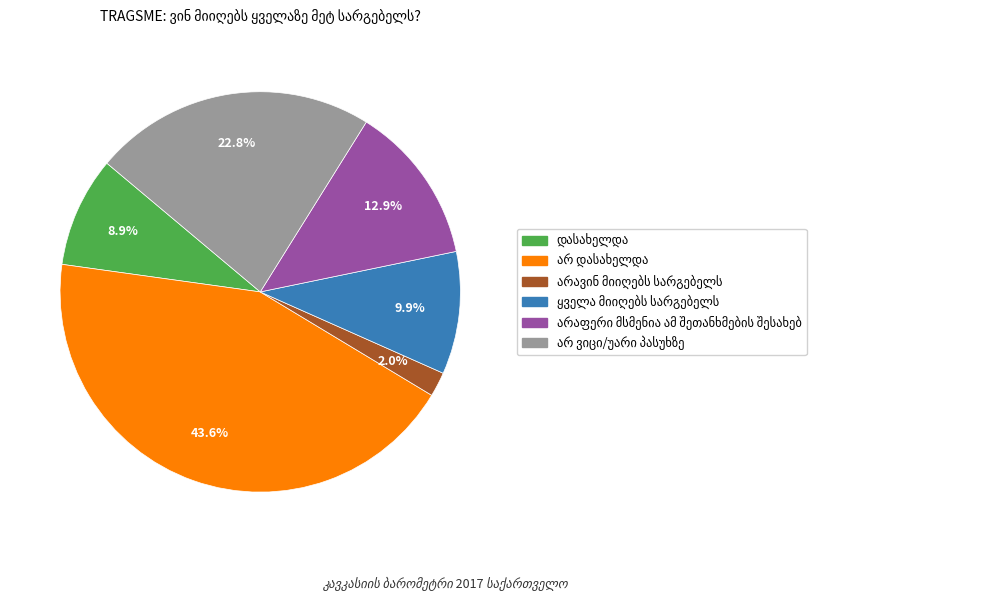

Is there any slice that represents more than half of the pie?

No